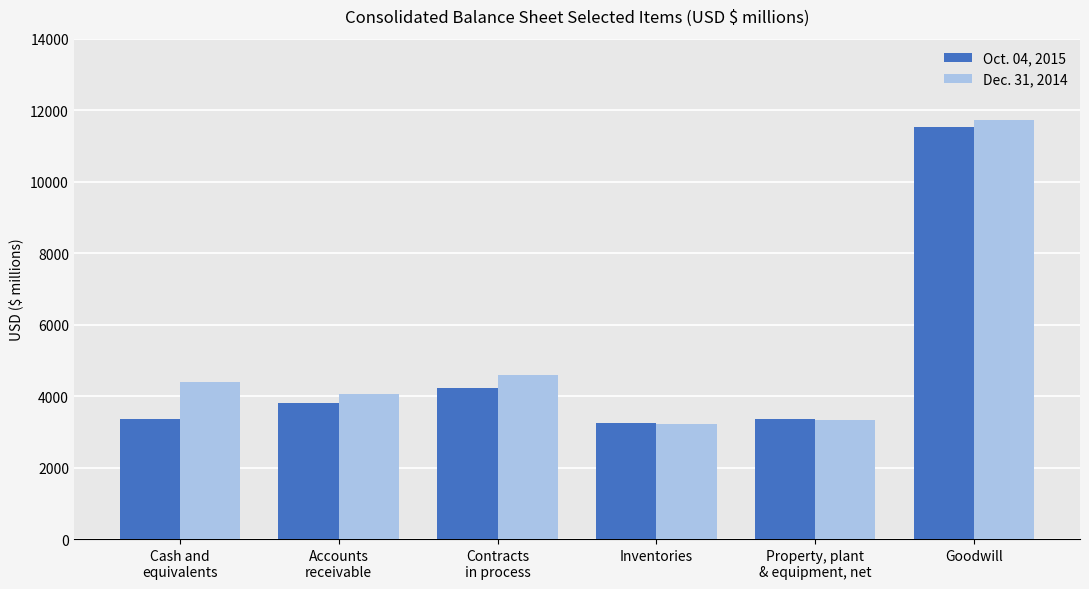

At which category is the sum across all series the highest?

Goodwill